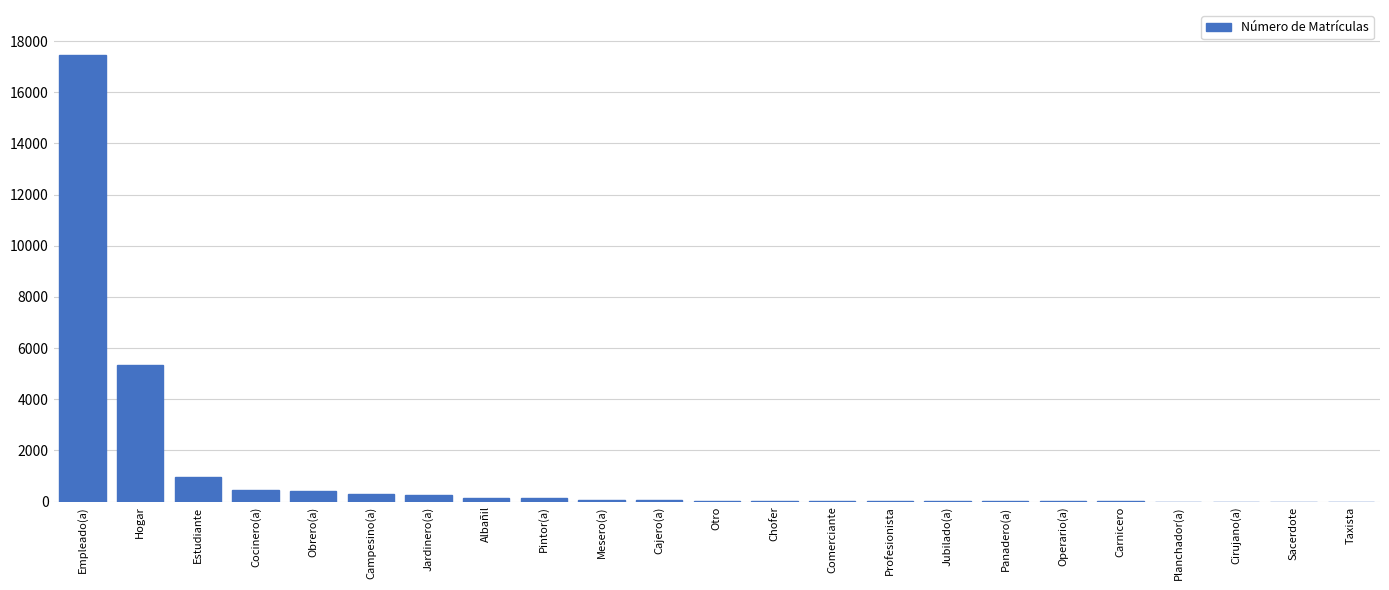

At which label is the value closest to 8734?

Hogar